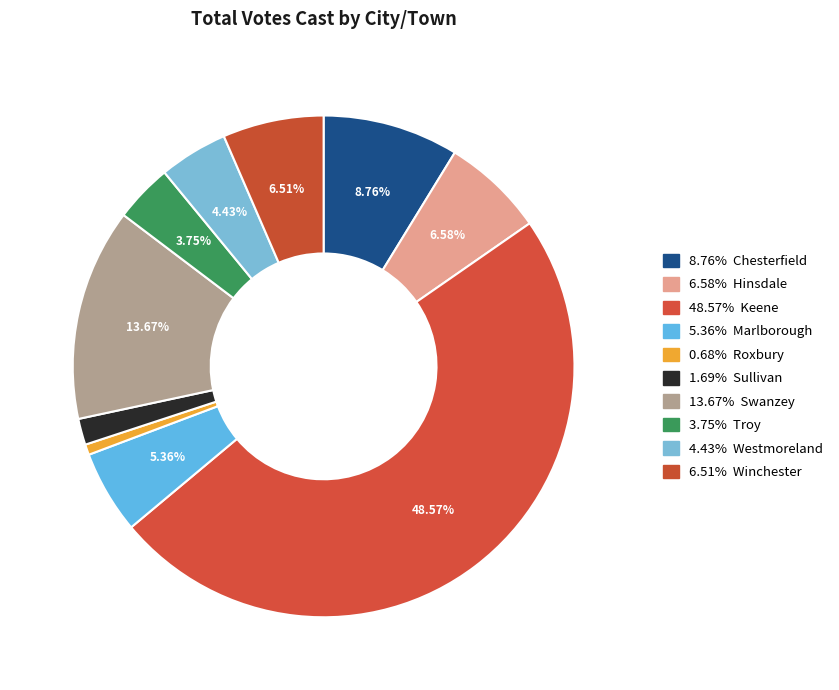

Does any single category account for the majority?

No